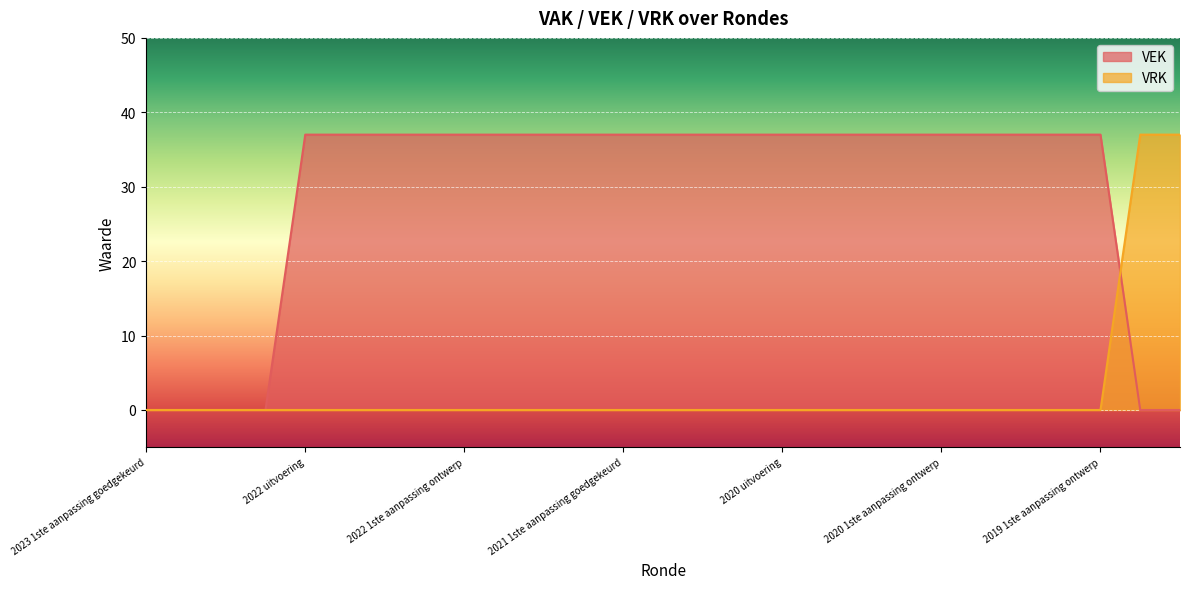

What is the value of the VEK point at the 14th from the left?

37